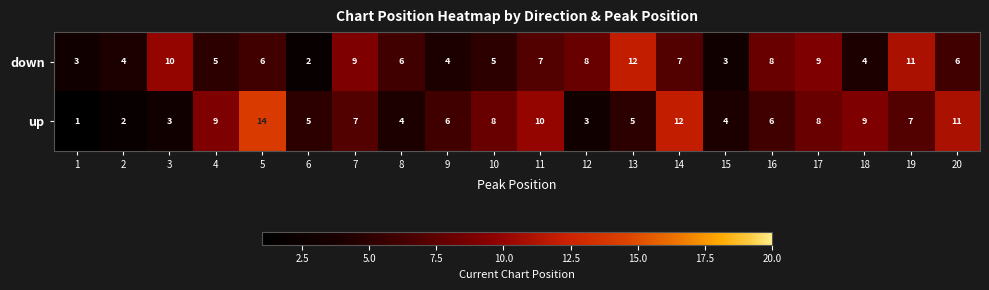

Count the down values in the range 4 to 9.

14